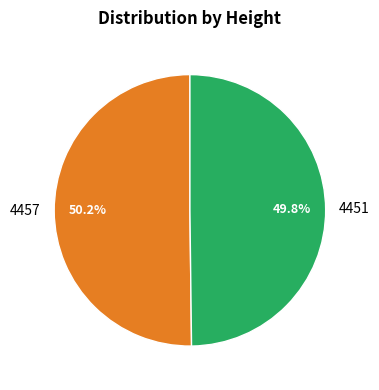

Is it true that 4457 is 65% of the pie?

False